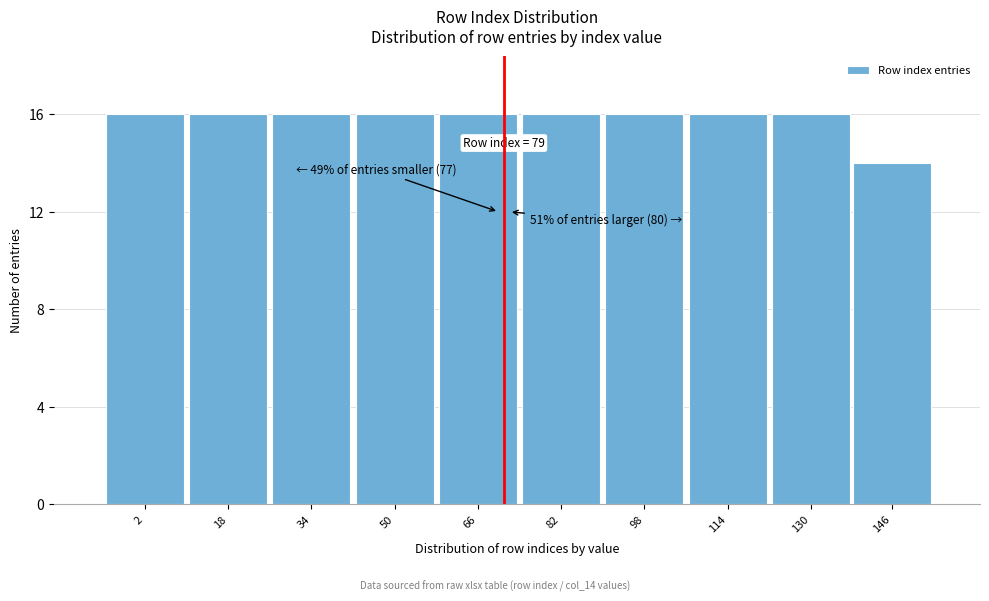

Reading left to right, list all the values displayed in this chart.

16	16	16	16	16	16	16	16	16	14